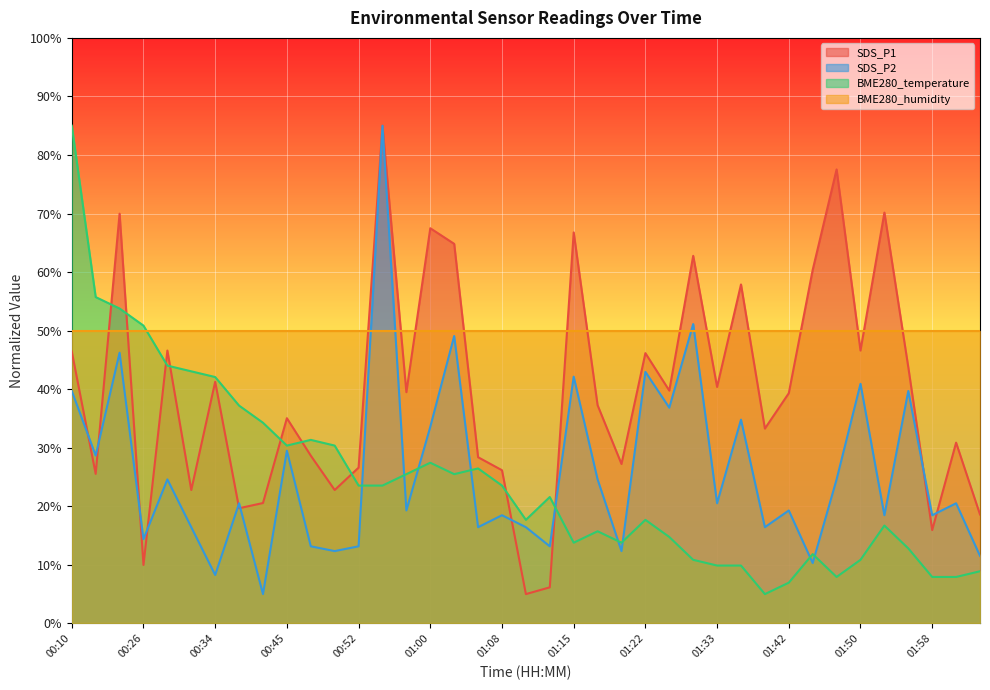

True or false: BME280_temperature has more than 2 interior local peaks.

True